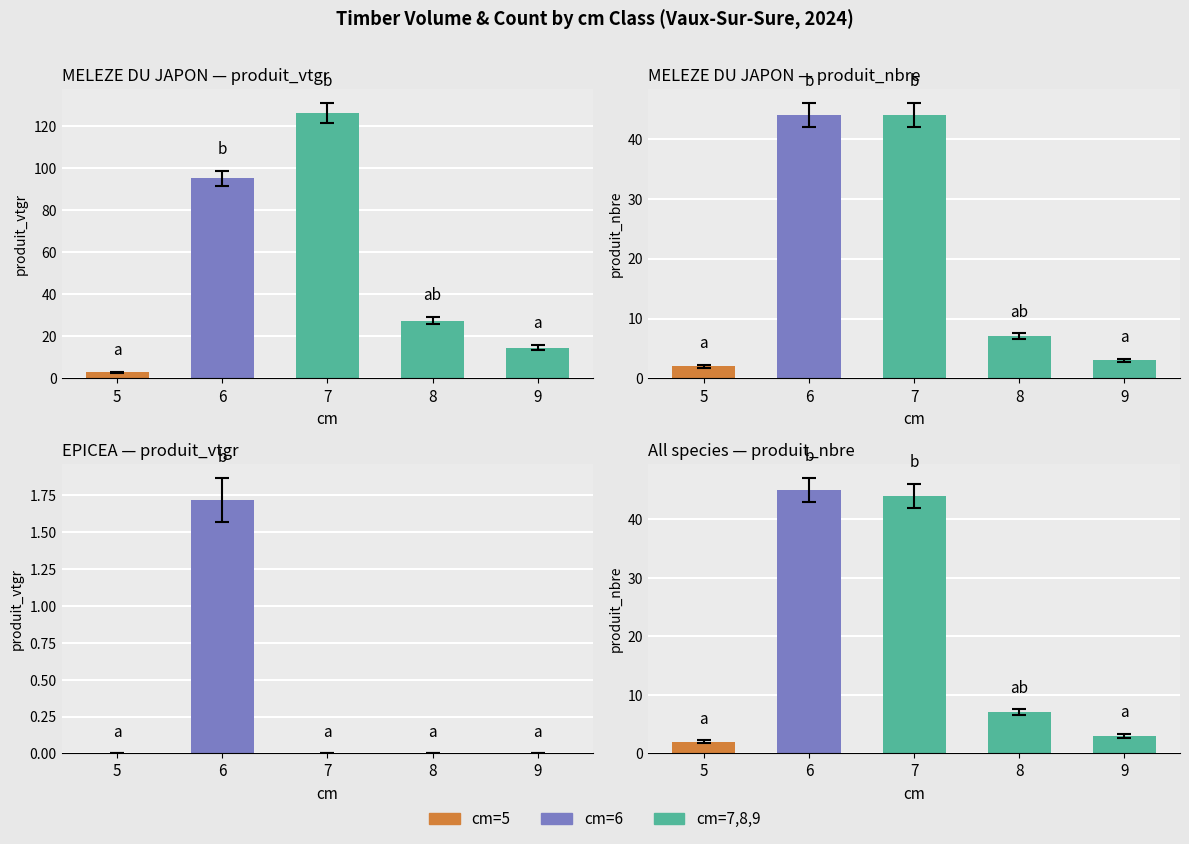

What is the value of the MELEZE DU JAPON — produit_vtgr bar at the 2nd from the left?

95.2